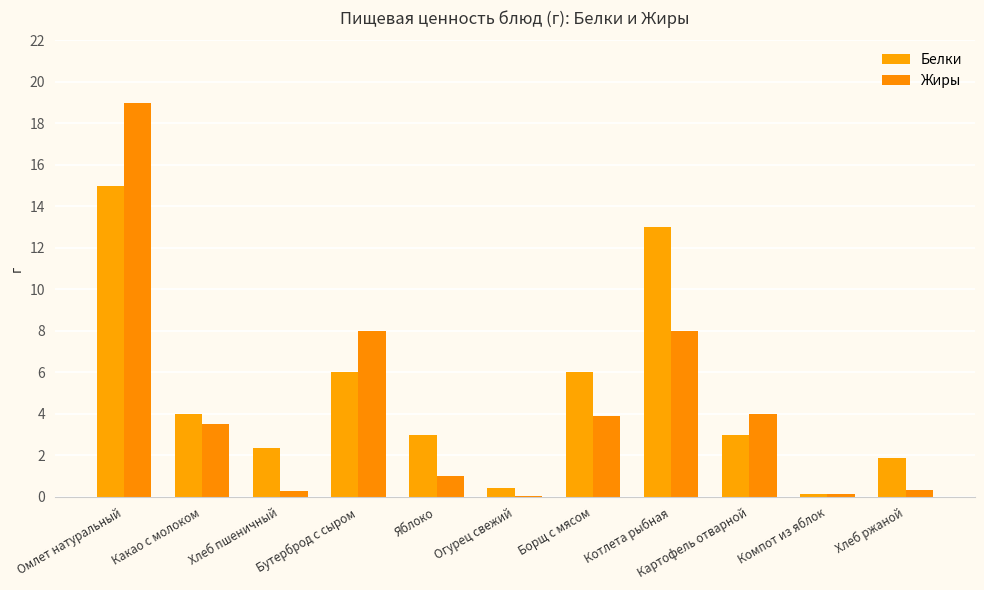

Which series has the largest total across all categories?

Белки